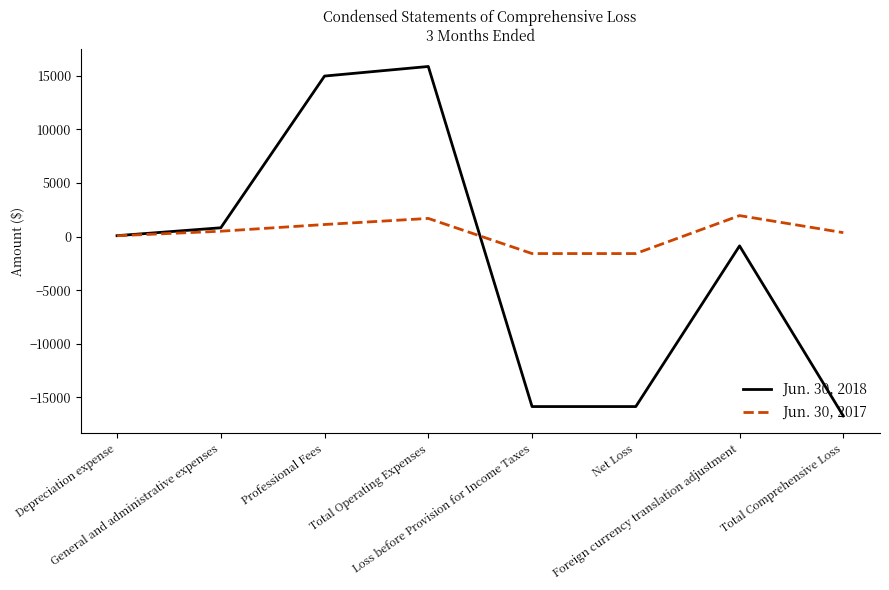

Which series has the largest range (max minus min)?

Jun. 30, 2018